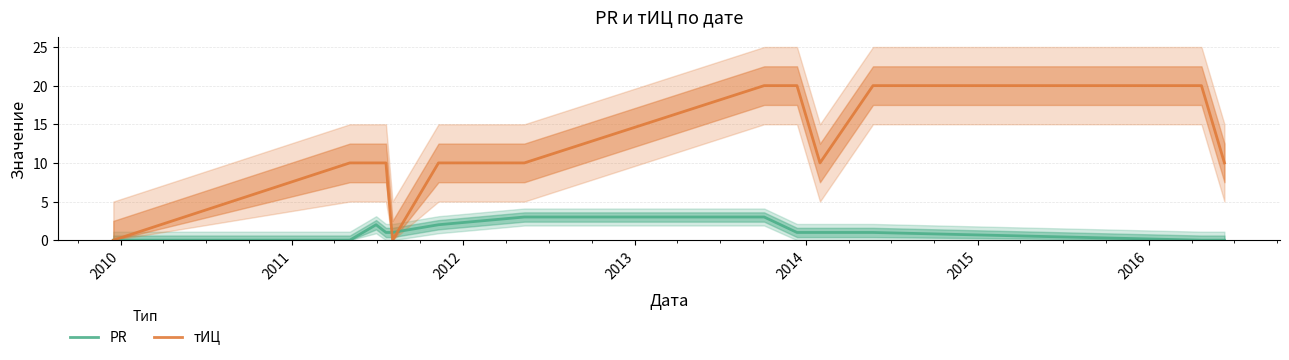

What are all the series names shown in the legend?

PR, тИЦ